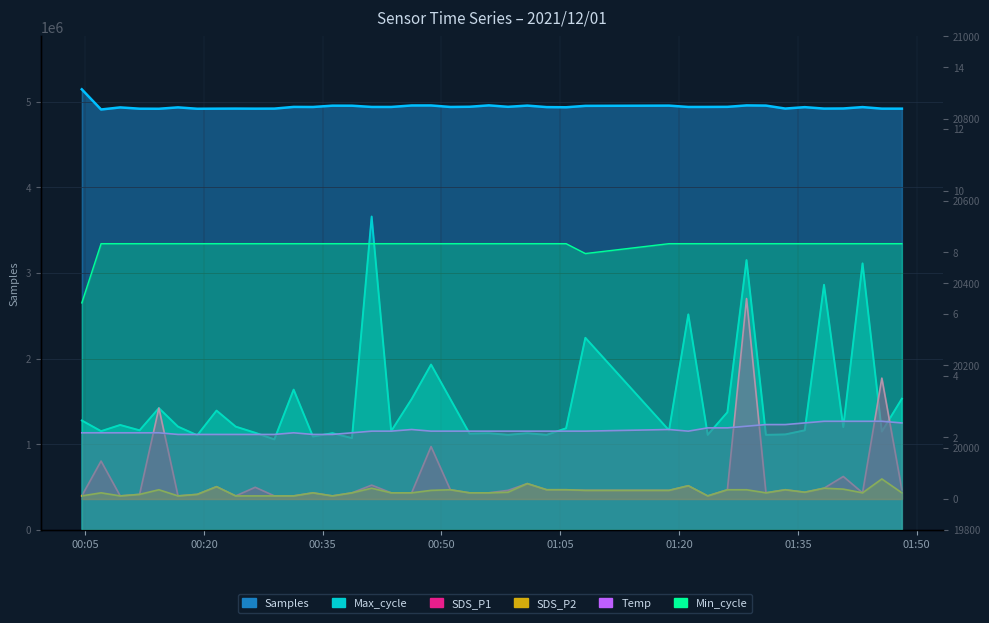

What is the difference between the second highest and minimum values in the SDS_P2 series?

0.4